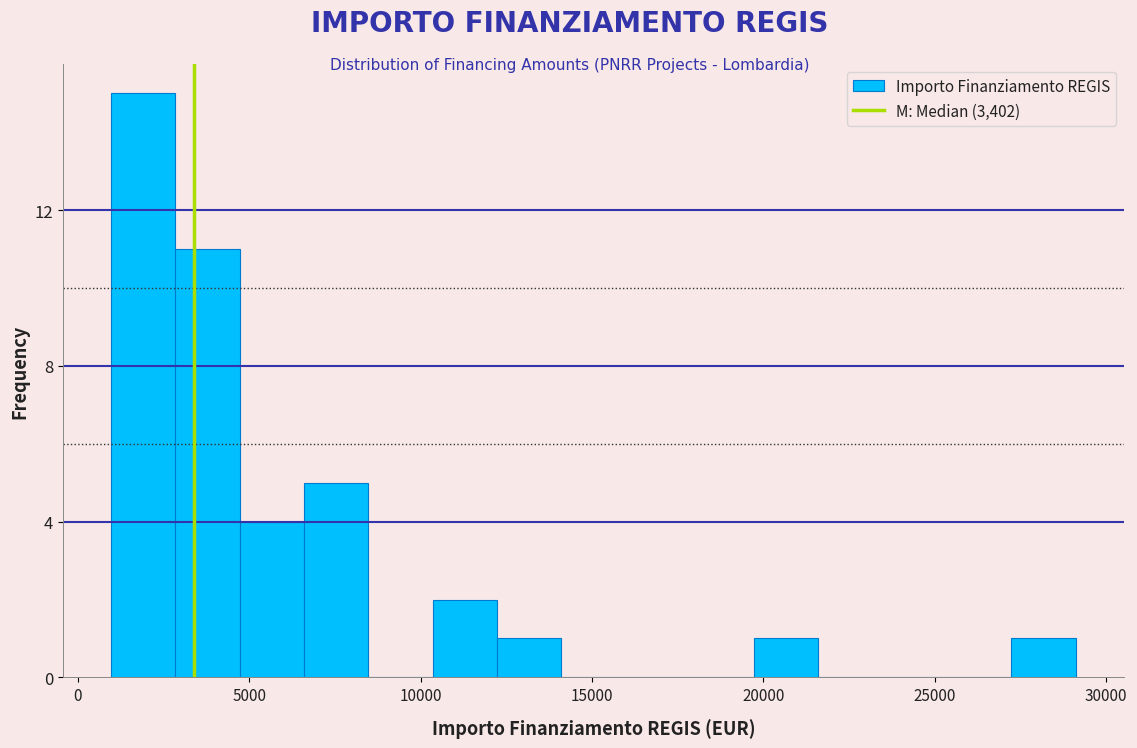

Read against the x-axis, roughly where is the centre of the tallest bar?

2000